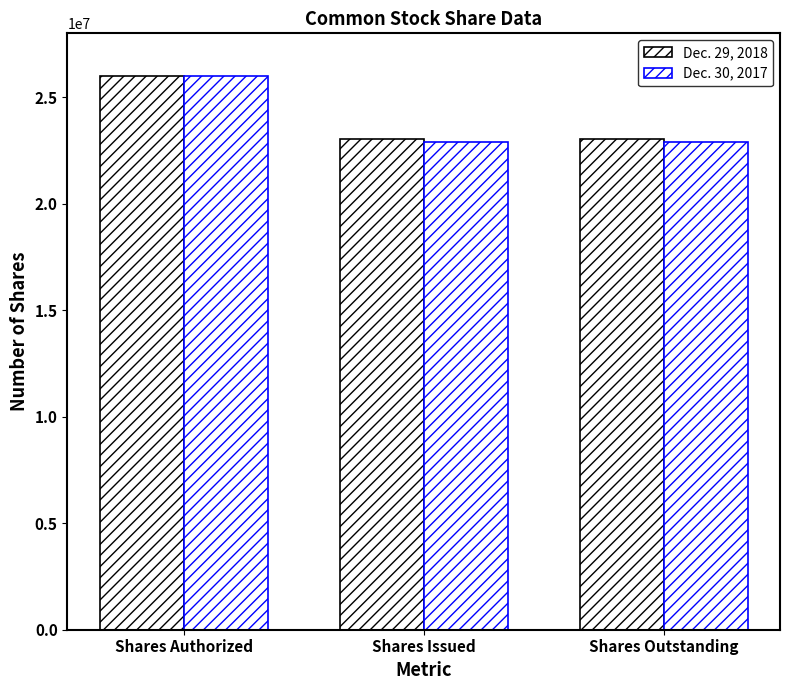

Does the chart contain stacked bars?

No